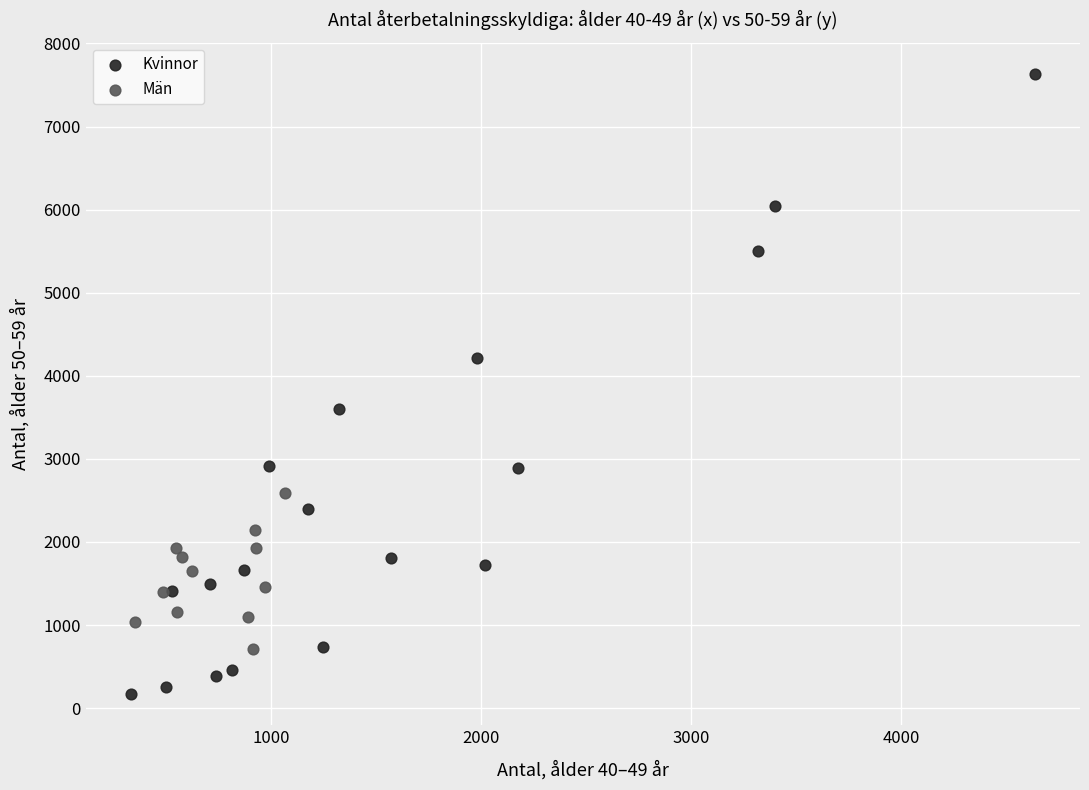

Which series contains the lowest Y value?

Kvinnor